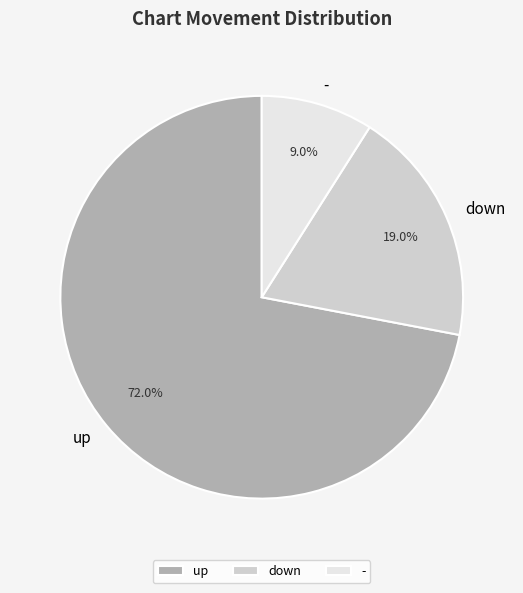

How much of the chart is everything except down?

81.0%